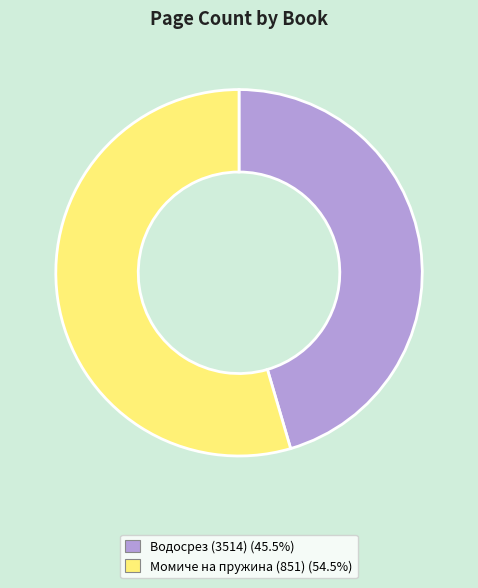

Count the number of slices in the pie.

2